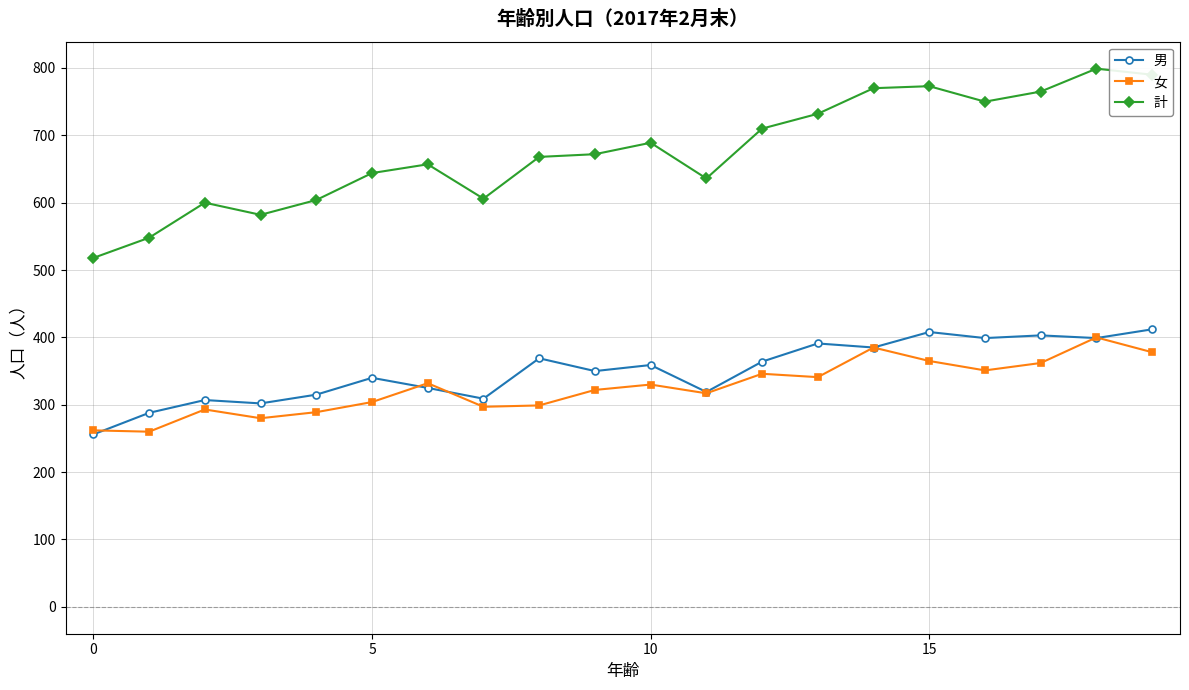

True or false: 女 and 計 intersect in this chart.

False